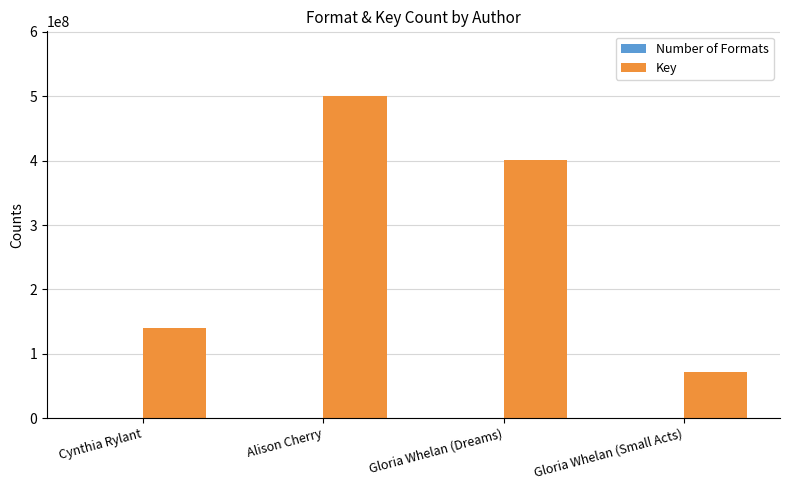

Between Gloria Whelan (Dreams) and Gloria Whelan (Small Acts), which series saw the biggest shift?

Key